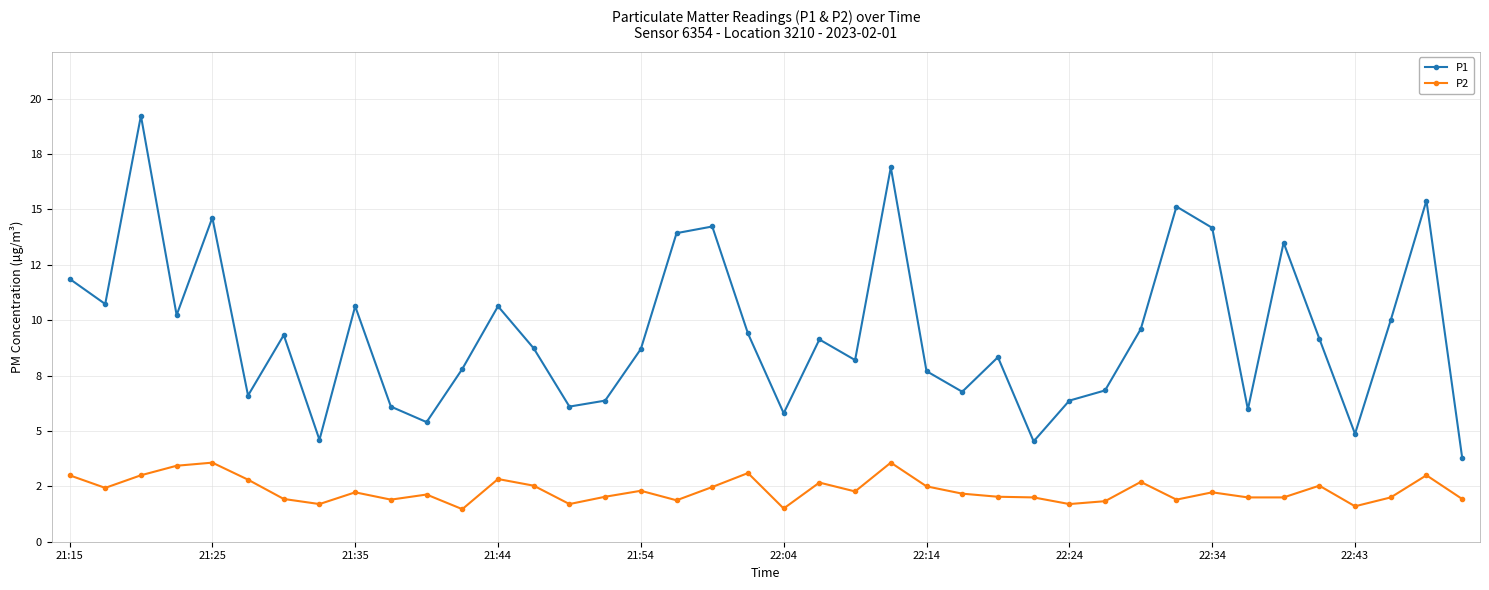

What are all the series names shown in the legend?

P1, P2